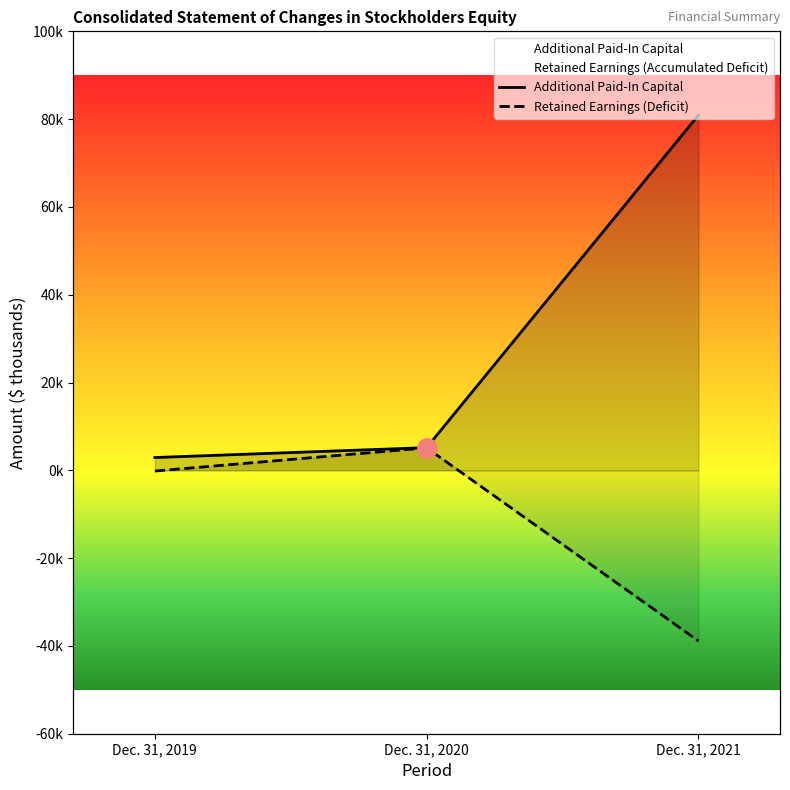

Which series changed the most between Dec. 31, 2019 and Dec. 31, 2021?

Additional Paid-In Capital